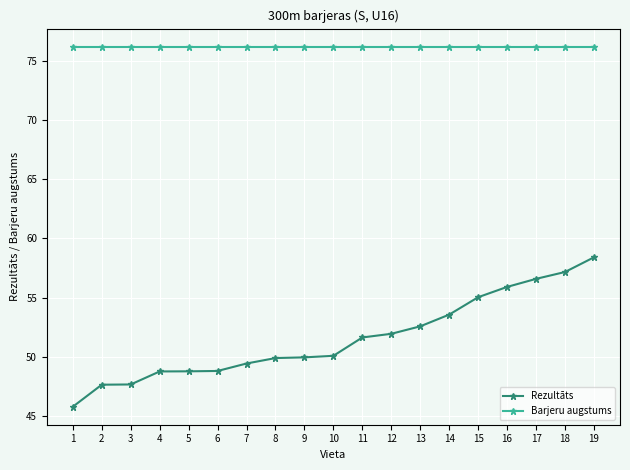

What is the sum of all Barjeru augstums values?

1447.8